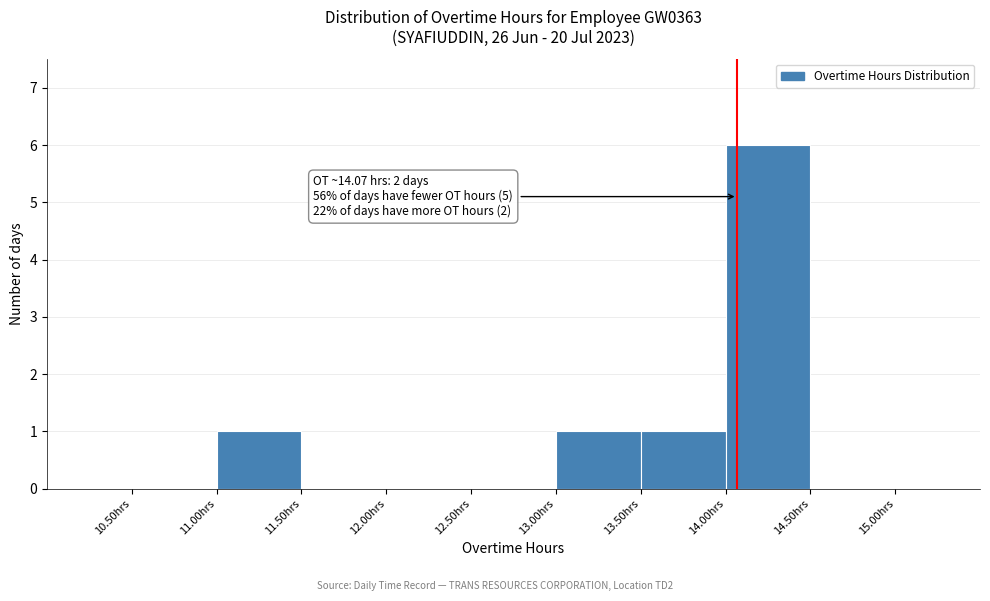

Over which range of the x-axis is the bar tallest?

14.0 to 14.5